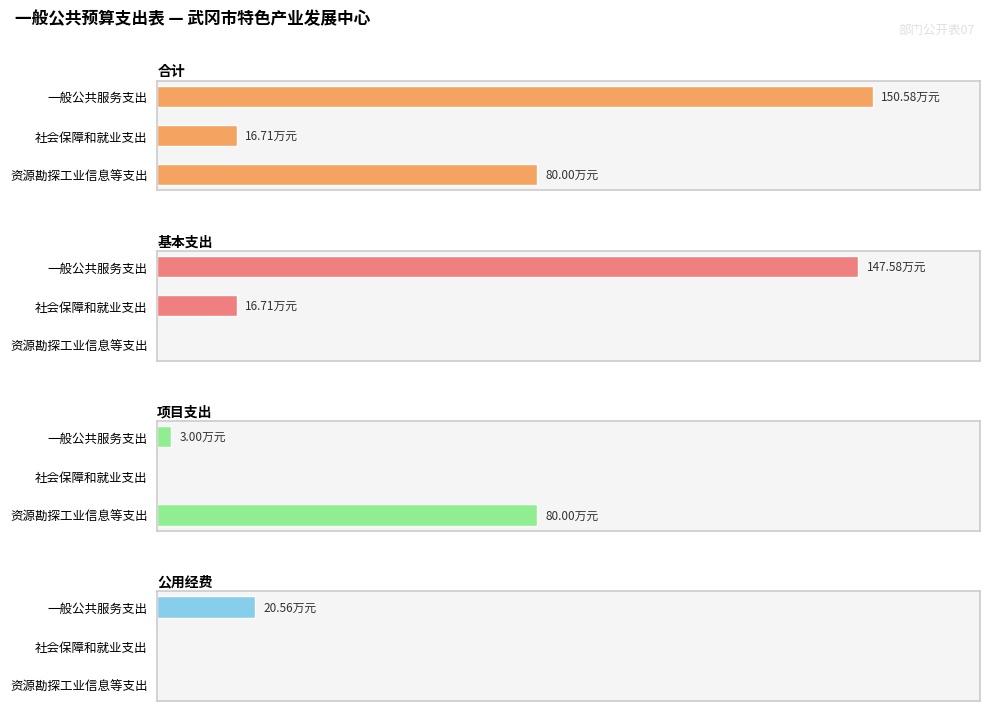

What is the difference between the maximum and minimum values in the 基本支出 series?

147.6